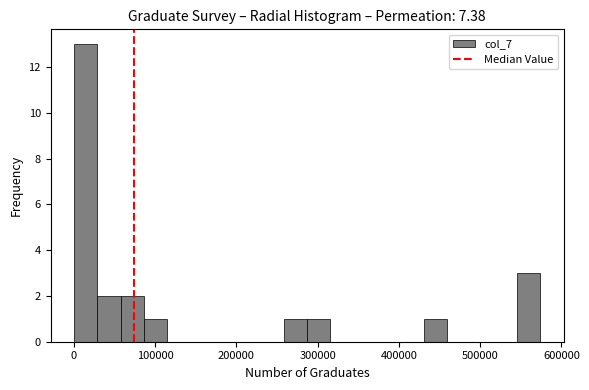

Around what value on the x-axis is the tallest bar? Give the approximate position of its centre, as read against the axis.

10000